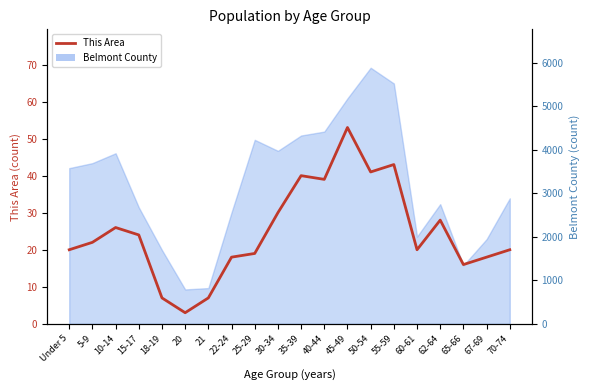

Reading left to right, list all the values displayed in this chart.

20	22	26	24	7	3	7	18	19	30	40	39	53	41	43	20	28	16	18	20